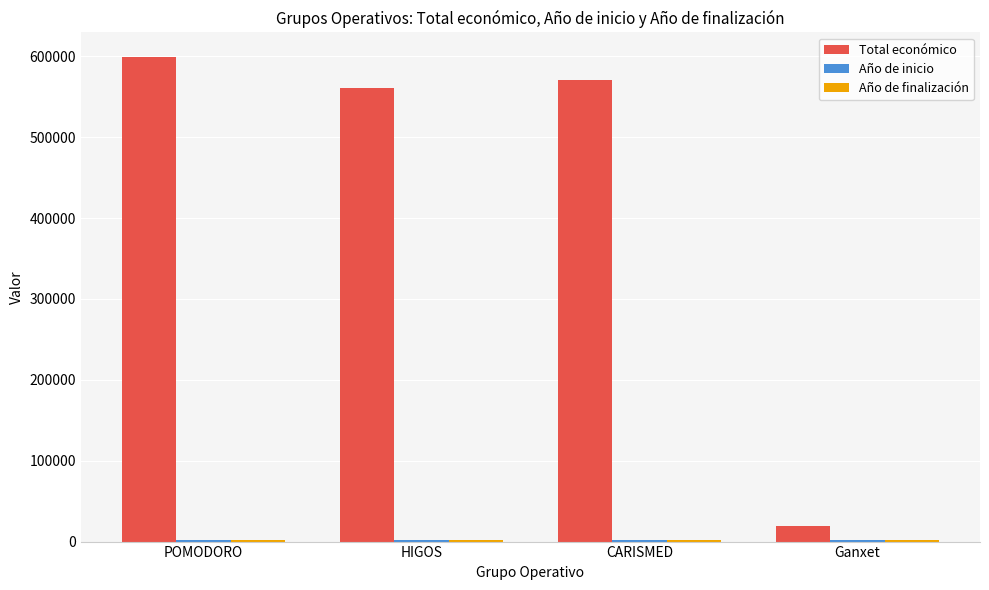

At which category does the chart reach its peak across all series?

POMODORO